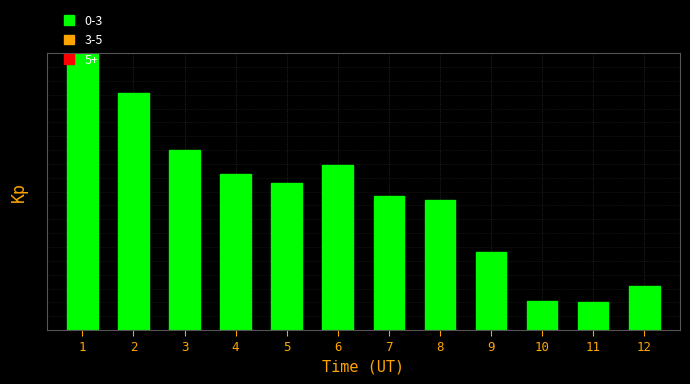

Rank the categories by value from lowest to highest.

11, 10, 12, 9, 8, 7, 5, 4, 6, 3, 2, 1